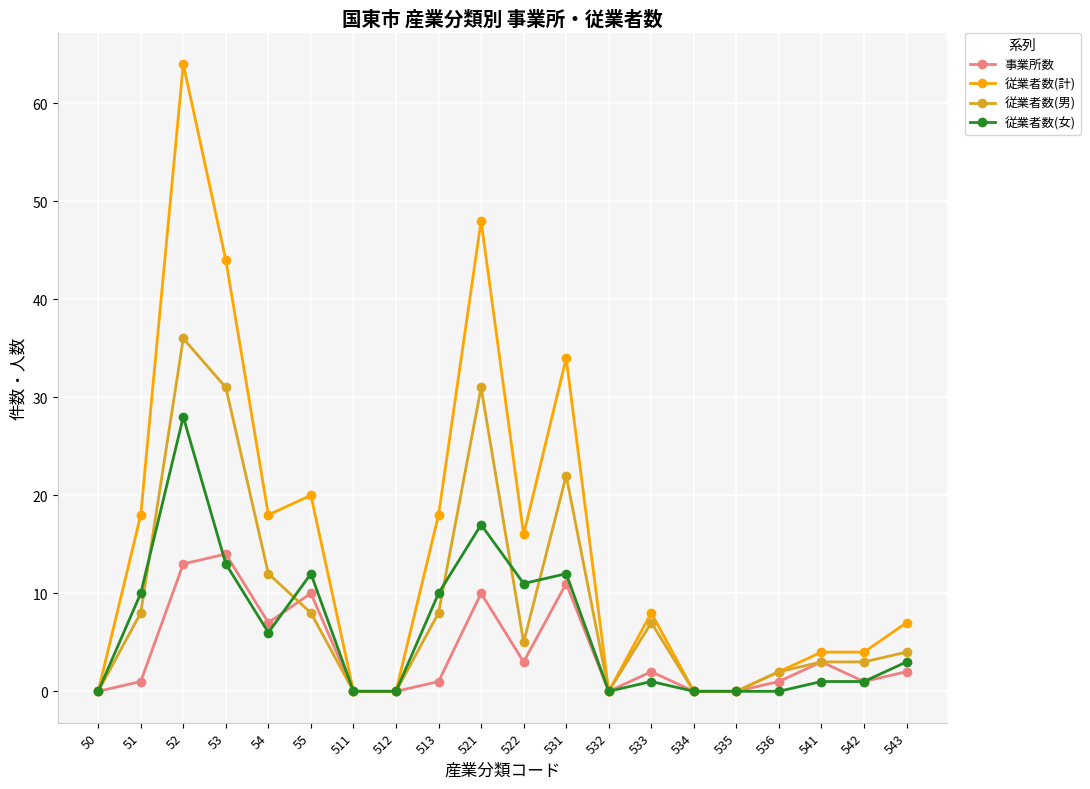

Where is 従業者数(計) nearest to the value 32?

531